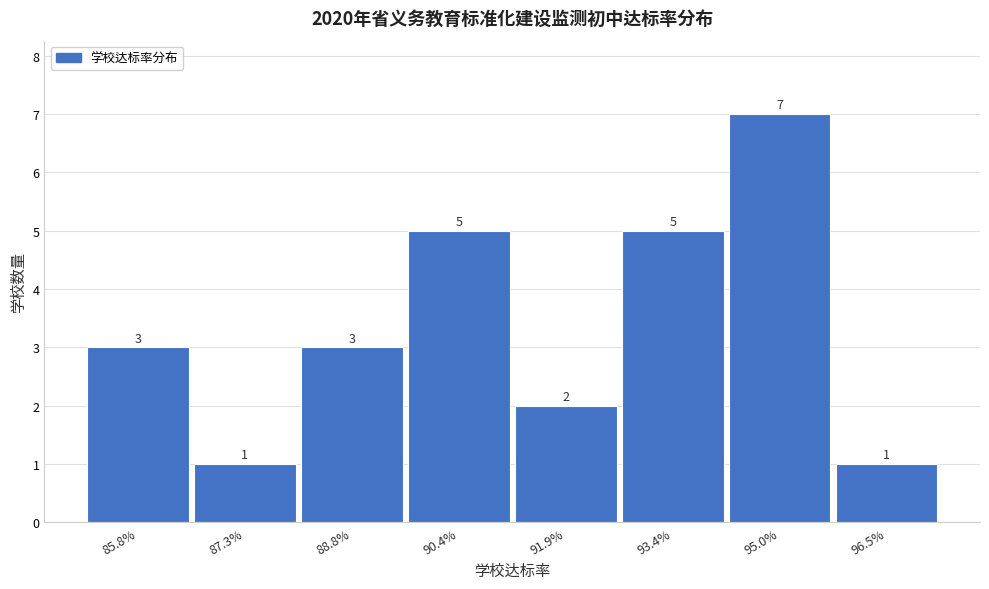

Reading left to right, list all the values displayed in this chart.

3	1	3	5	2	5	7	1